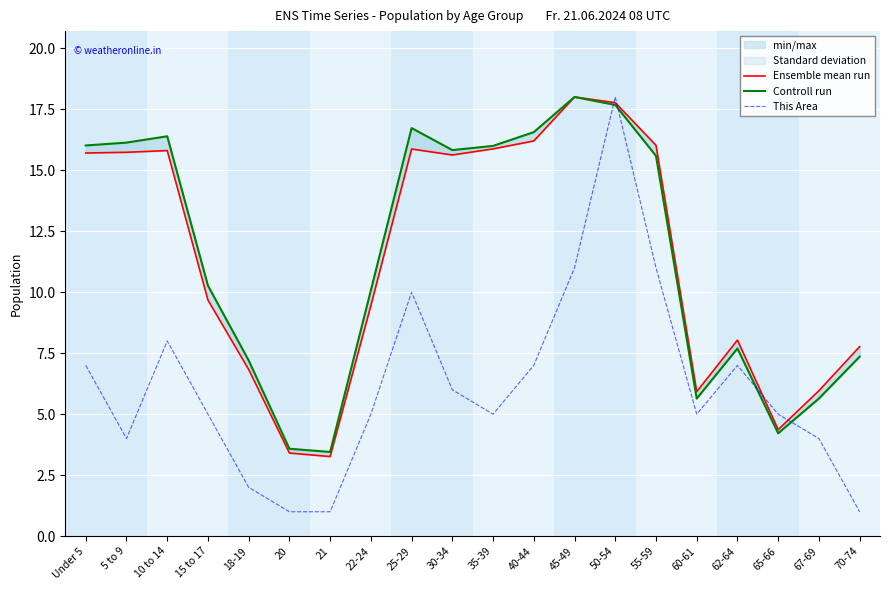

How many interior local peaks does the Controll run series have?

4